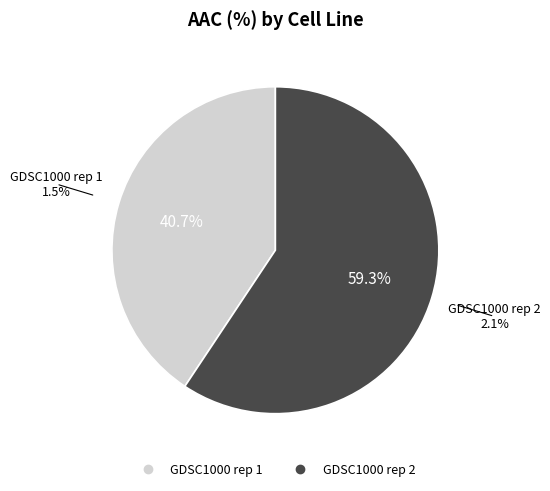

What is the majority slice?

GDSC1000 rep 2